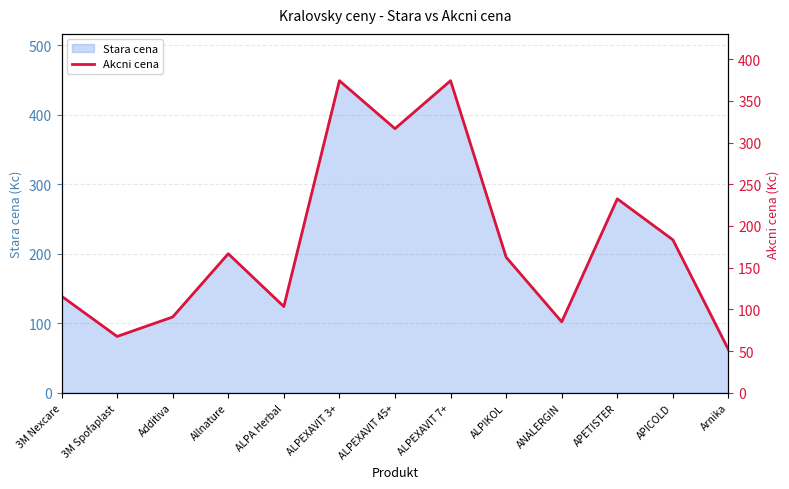

Rank the categories by value from highest to lowest.

ALPEXAVIT 3+, ALPEXAVIT 7+, ALPEXAVIT 45+, APETISTER, APICOLD, Allnature, ALPIKOL, 3M Nexcare, ALPA Herbal, Additiva, ANALERGIN, 3M Spofaplast, Arnika